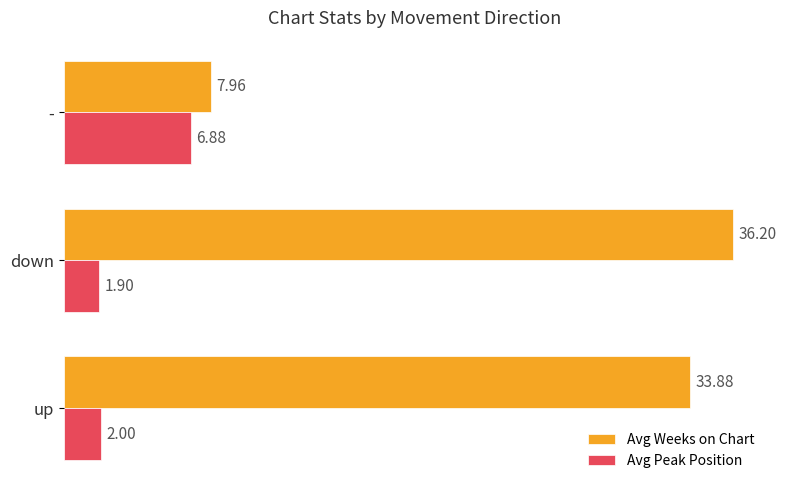

Which series has the largest range (max minus min)?

Avg Weeks on Chart